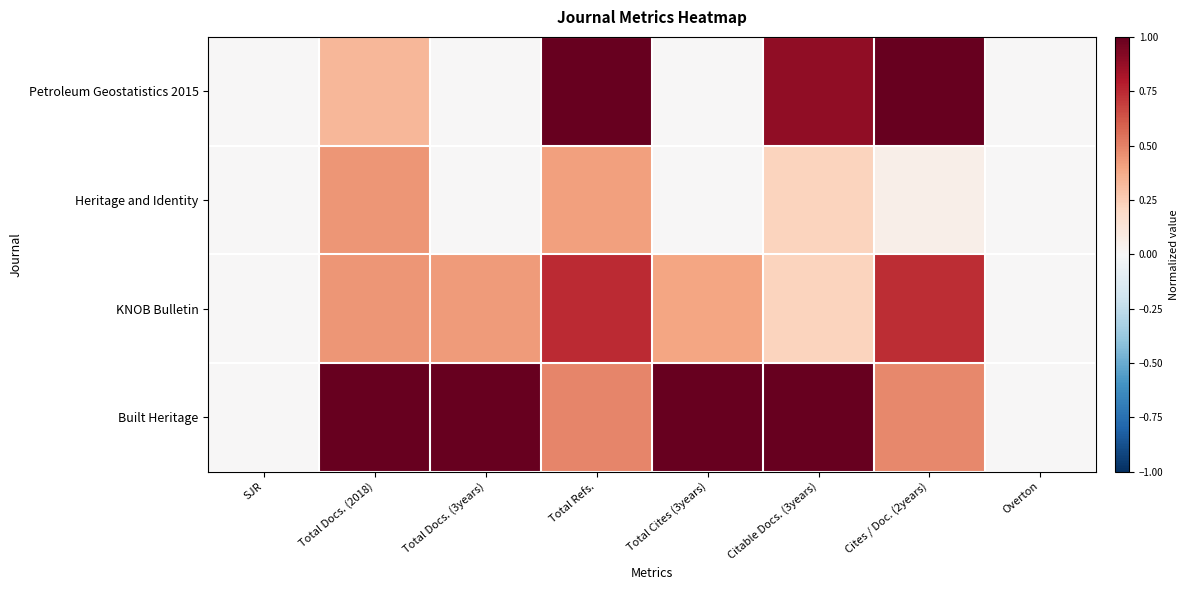

Count the number of data series in this chart.

4